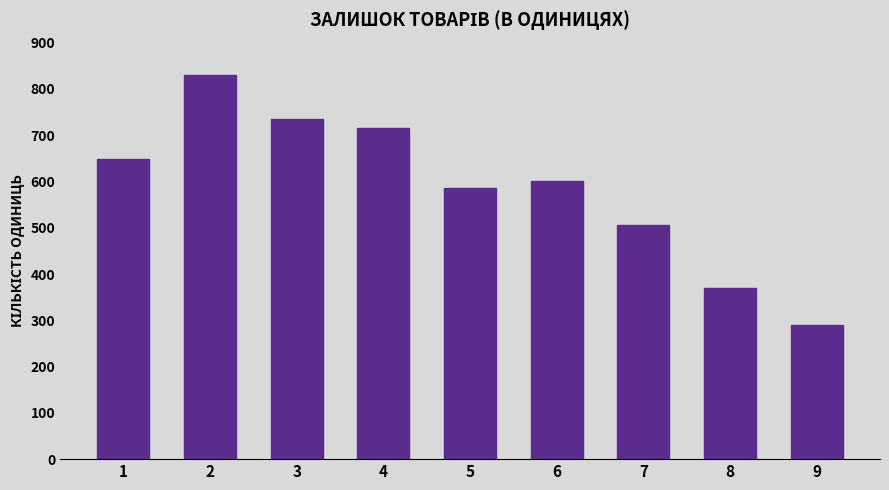

Which label corresponds to the largest value in the chart?

2